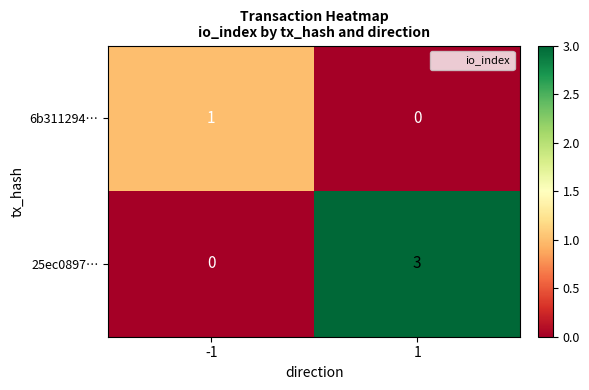

Between -1 and 1, which series saw the biggest shift?

25ec0897…